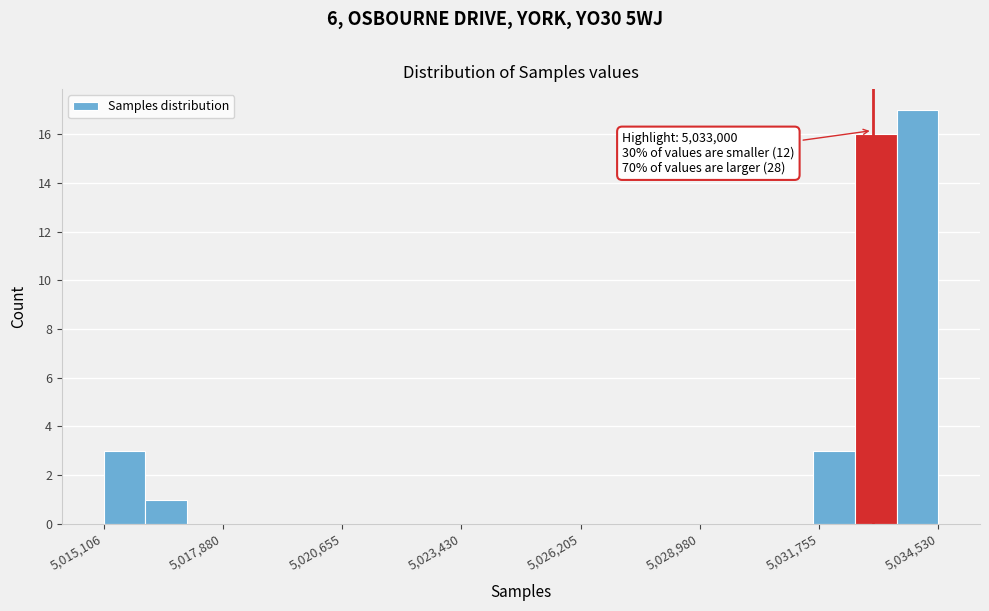

Read against the x-axis, roughly where is the centre of the tallest bar?

5034000